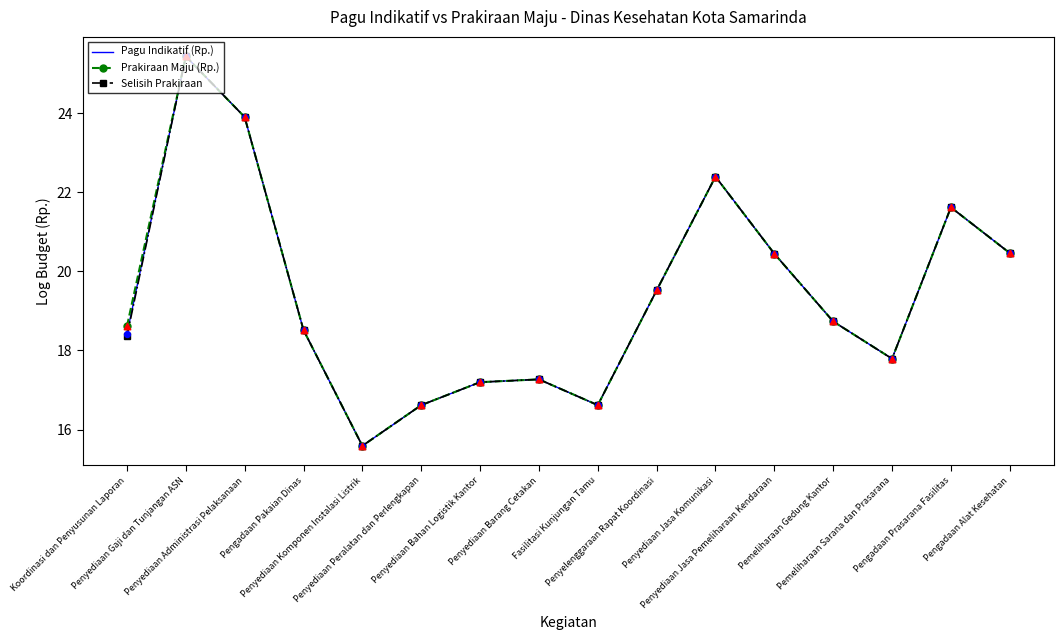

What is the lowest value of the Prakiraan Maju (Rp.) series?

15.6